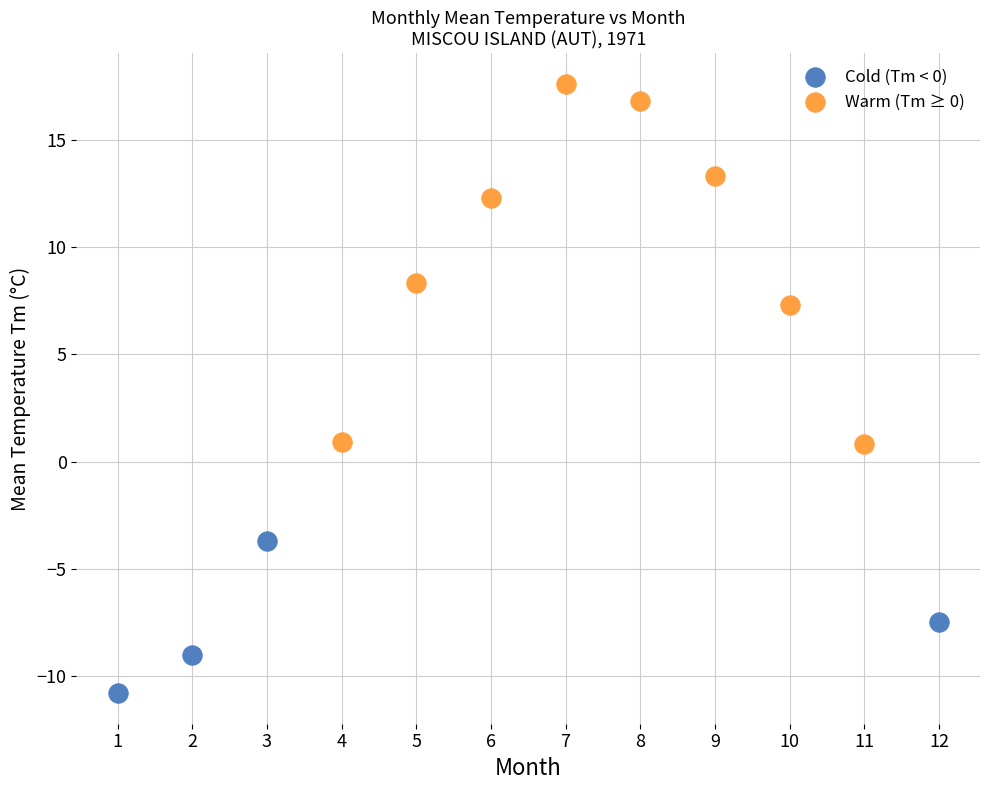

What are all the series names shown in the legend?

Cold (Tm < 0), Warm (Tm ≥ 0)